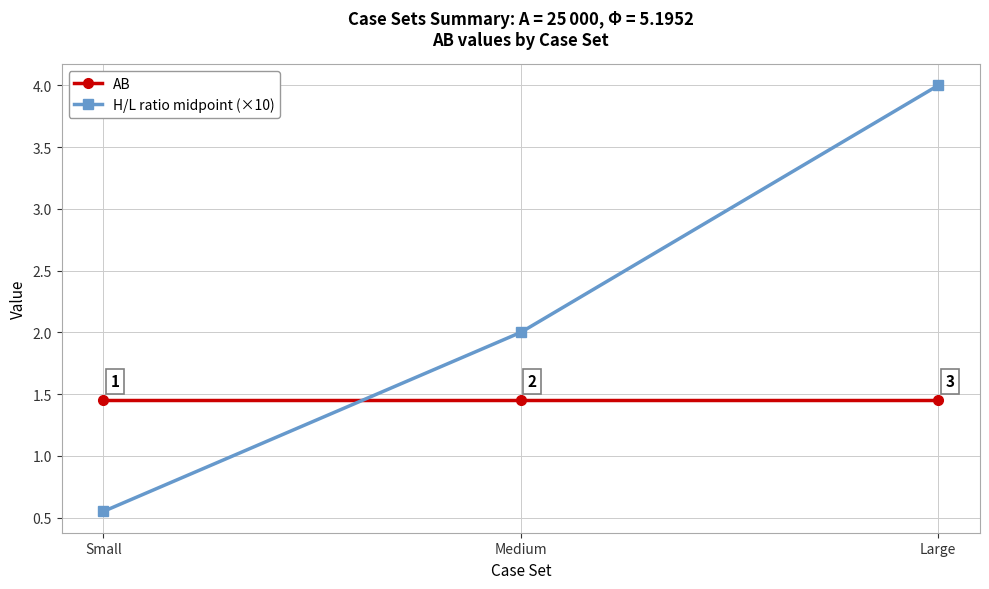

Which category has the highest value in the H/L ratio midpoint (×10) series?

Large